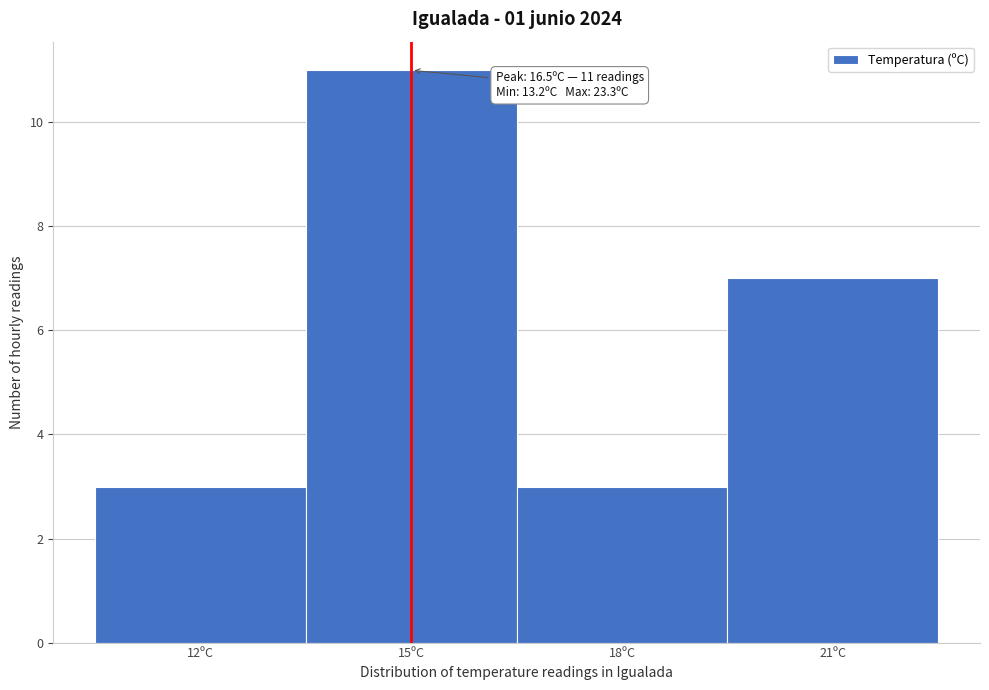

Reading left to right, transcribe all the data shown in this chart.

12ºC=3	15ºC=11	18ºC=3	21ºC=7